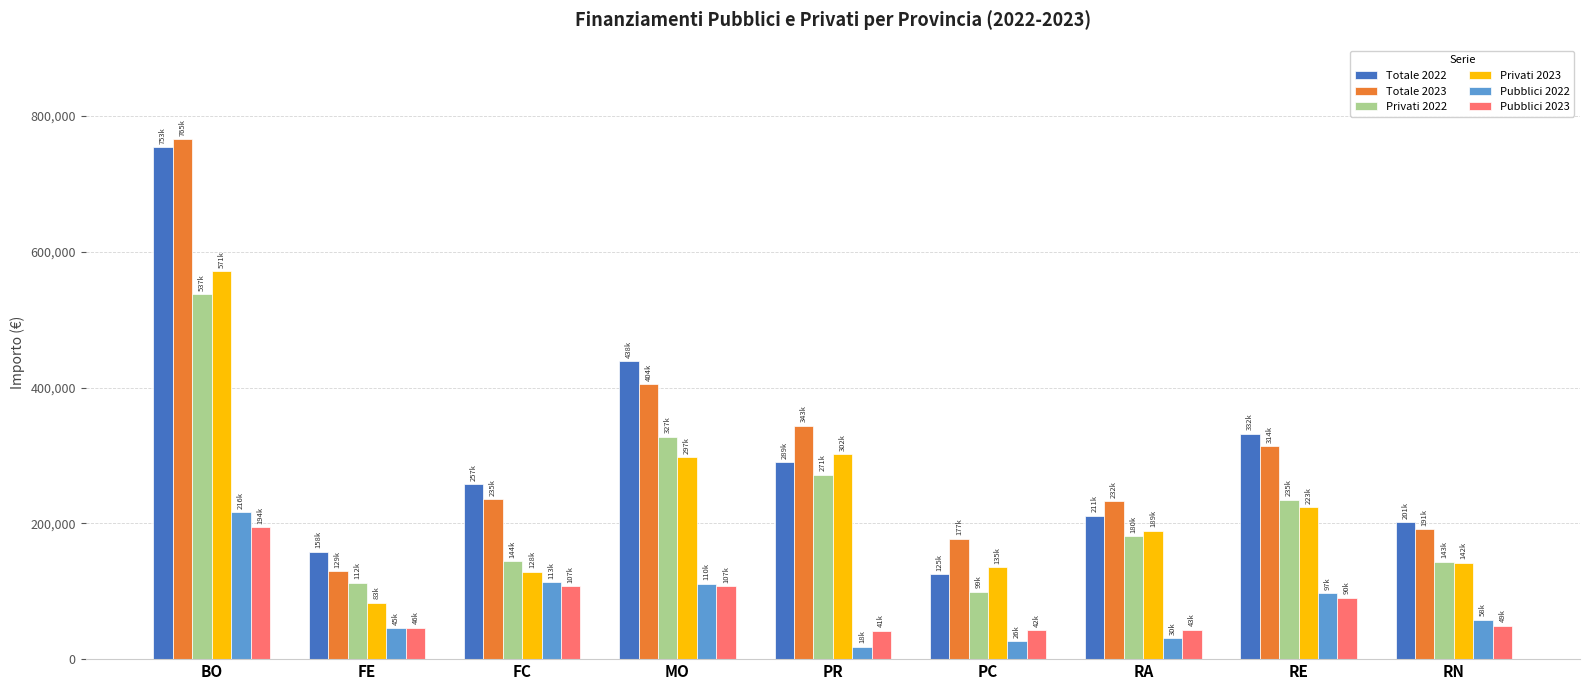

What is the difference between the highest and lowest values at MO?

331500